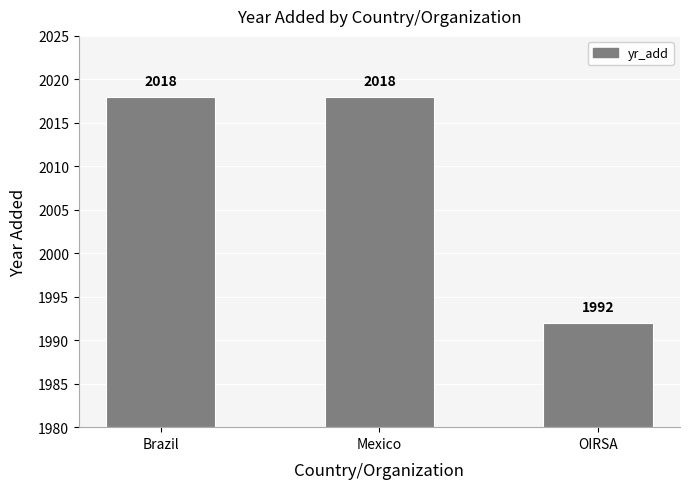

Between OIRSA and Mexico, which is larger?

Mexico